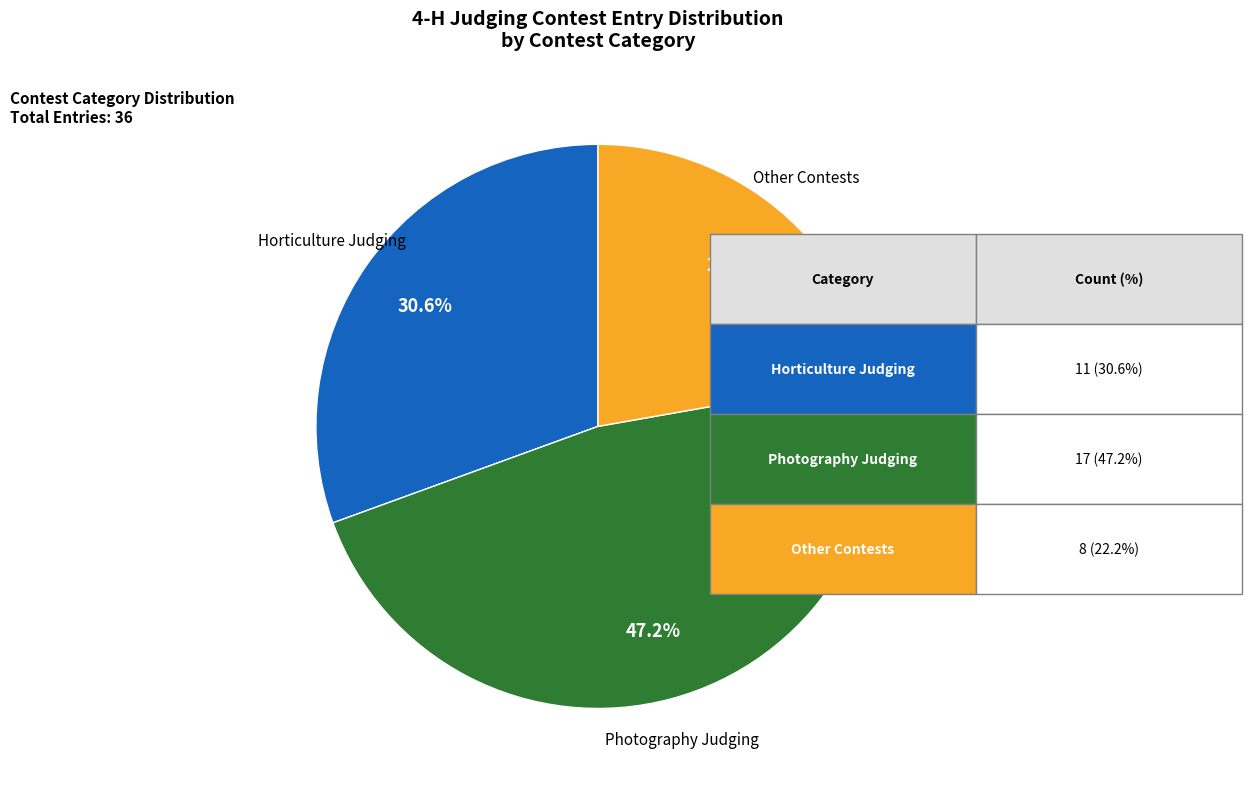

Count the number of slices in the pie.

3